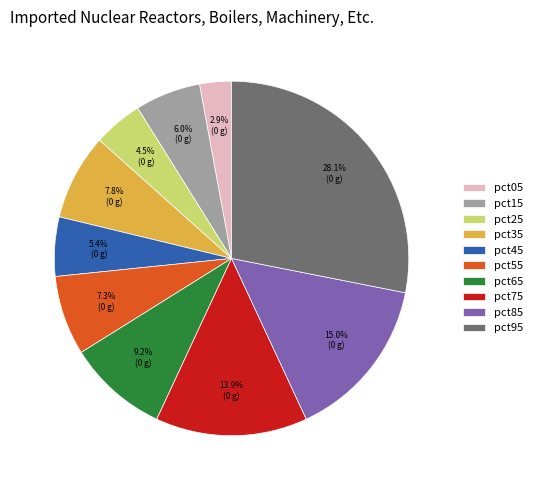

Count the number of slices in the pie.

10